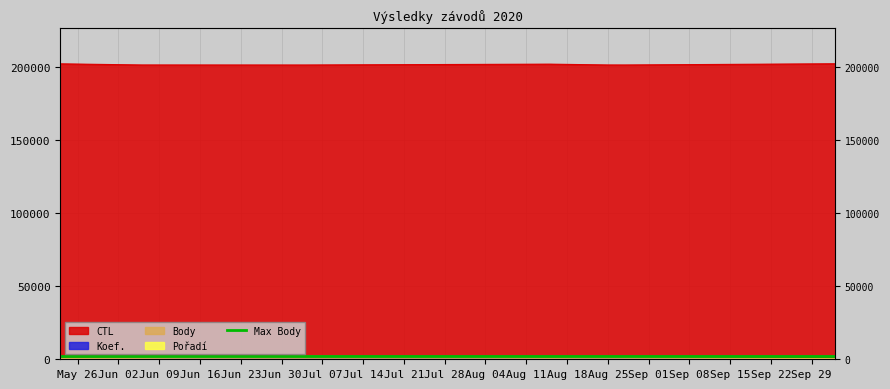

Is the value of CTL at 2020-10-03 greater than the value of Body at 2020-06-06?

Yes